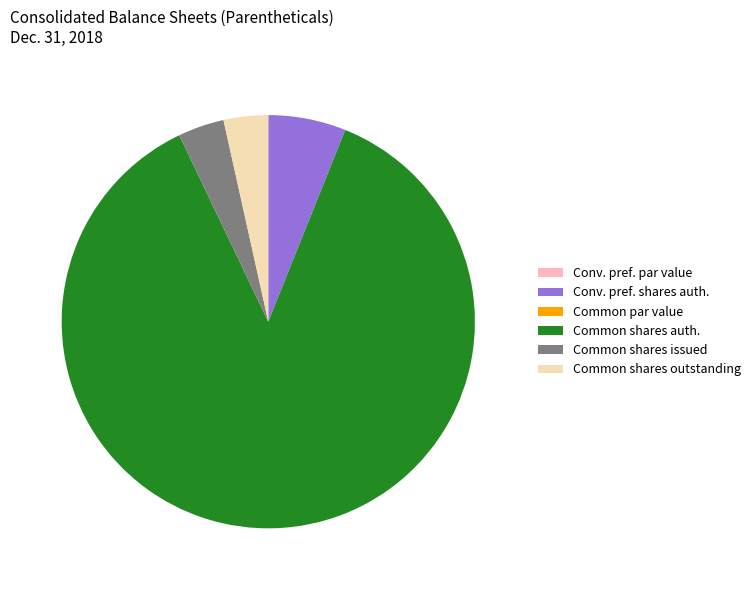

Which slice is the largest?

Common shares auth.